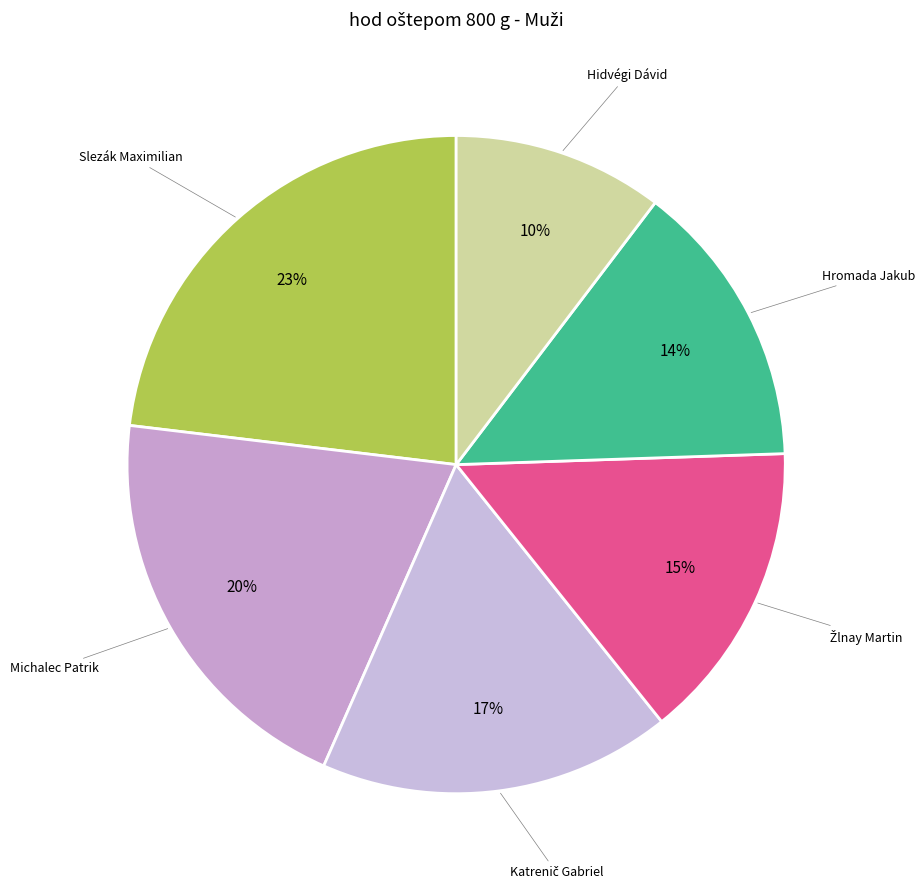

Count the number of slices in the pie.

6